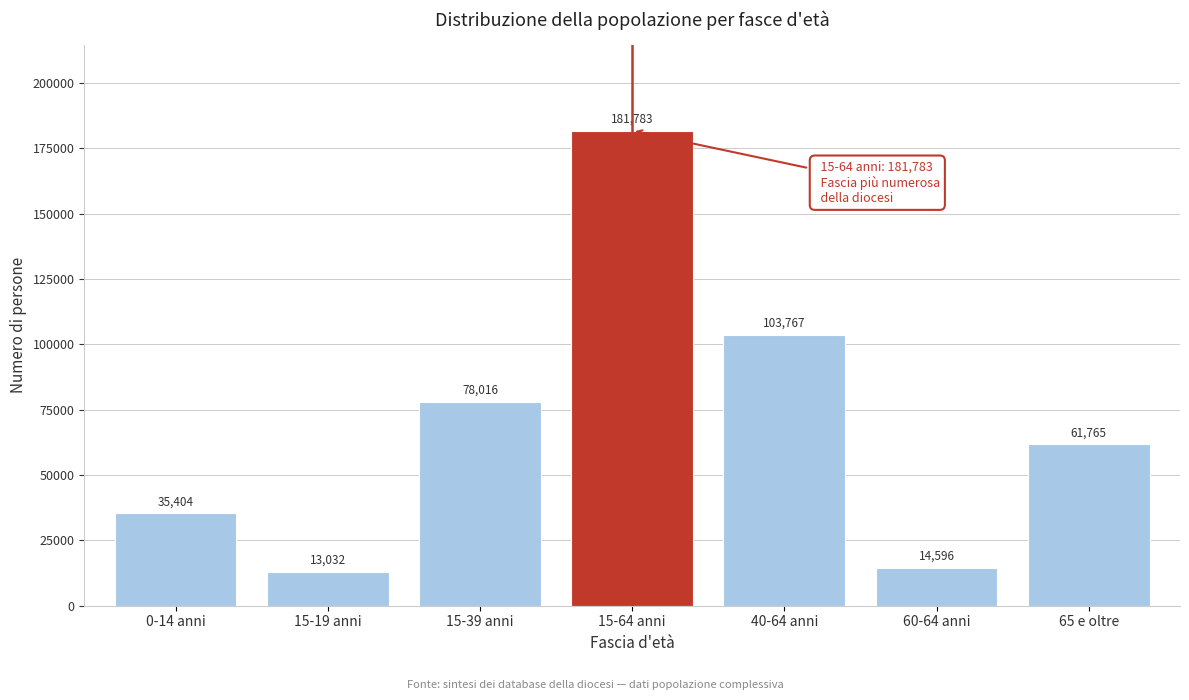

Reading right to left, transcribe all the data shown in this chart.

61765	14596	103767	181783	78016	13032	35404